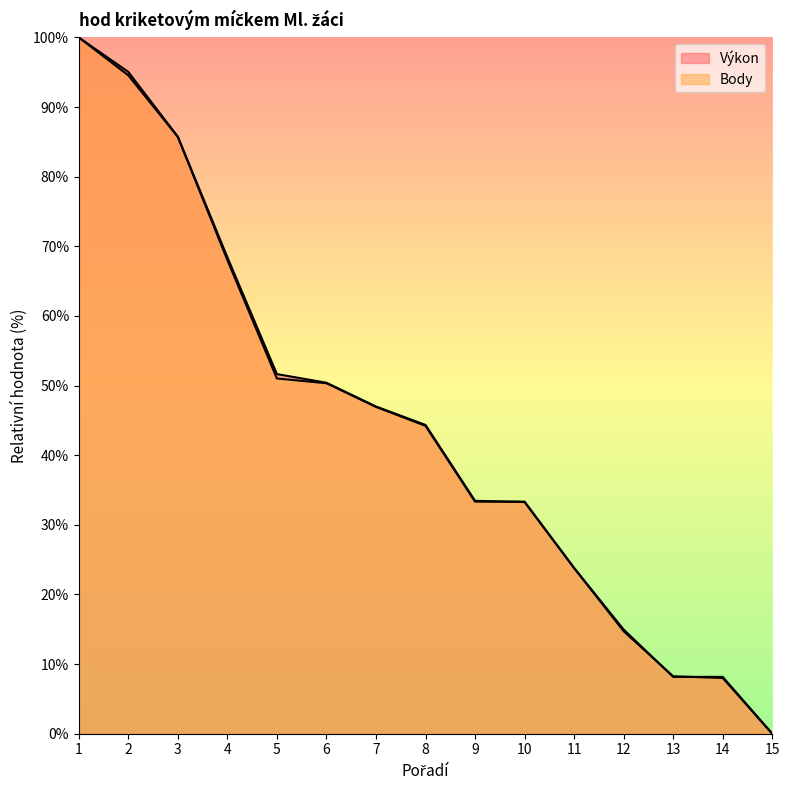

How many lines are shown in the chart?

2